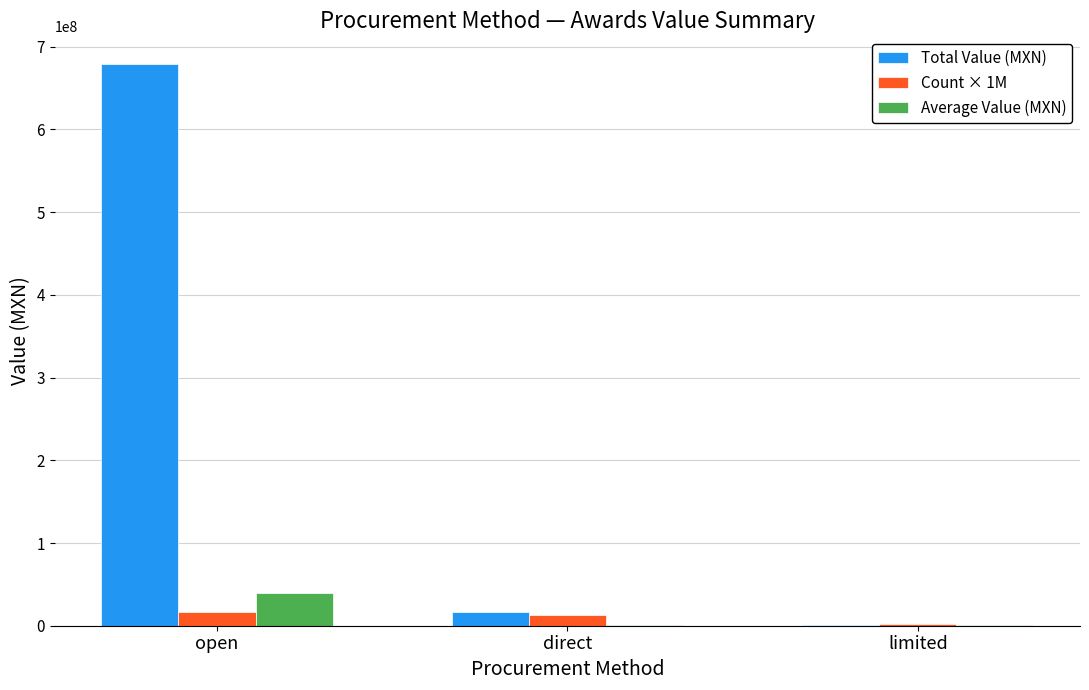

Is it true that Total Value (MXN) equals 16433840.2 at direct?

True